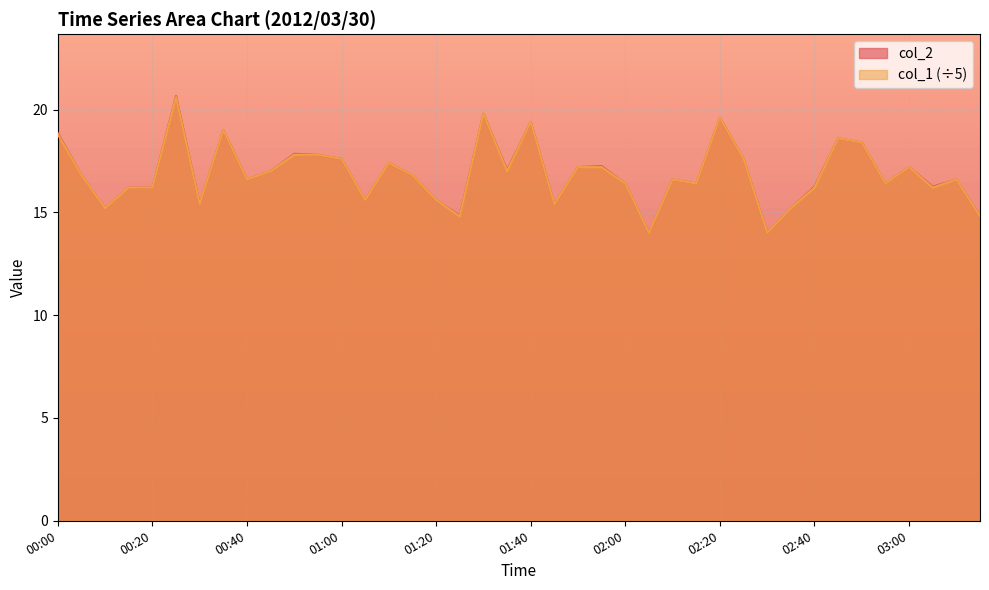

Reading left to right, list all the values displayed in this chart.

col_2: 00:00=18.9	00:05=16.8	00:10=15.2	00:15=16.2	00:20=16.2	00:25=20.7	00:30=15.4	00:35=19.0	00:40=16.6	00:45=17.0	00:50=17.9	00:55=17.8	01:00=17.6	01:05=15.6	01:10=17.4	01:15=16.8	01:20=15.6	01:25=14.8	01:30=19.8	01:35=17.1	01:40=19.4	01:45=15.4	01:50=17.2	01:55=17.2	02:00=16.4	02:05=14.0	02:10=16.6	02:15=16.4	02:20=19.6	02:25=17.6	02:30=14.0	02:35=15.2	02:40=16.2	02:45=18.6	02:50=18.4	02:55=16.4	03:00=17.2	03:05=16.2	03:10=16.6	03:15=14.8
col_1: 00:00=18.8	00:05=16.8	00:10=15.2	00:15=16.2	00:20=16.2	00:25=20.6	00:30=15.4	00:35=19.0	00:40=16.6	00:45=17.0	00:50=17.8	00:55=17.8	01:00=17.6	01:05=15.6	01:10=17.4	01:15=16.8	01:20=15.6	01:25=14.8	01:30=19.8	01:35=17.0	01:40=19.4	01:45=15.4	01:50=17.2	01:55=17.2	02:00=16.4	02:05=14.0	02:10=16.6	02:15=16.4	02:20=19.6	02:25=17.6	02:30=14.0	02:35=15.2	02:40=16.2	02:45=18.6	02:50=18.4	02:55=16.4	03:00=17.2	03:05=16.2	03:10=16.6	03:15=14.8